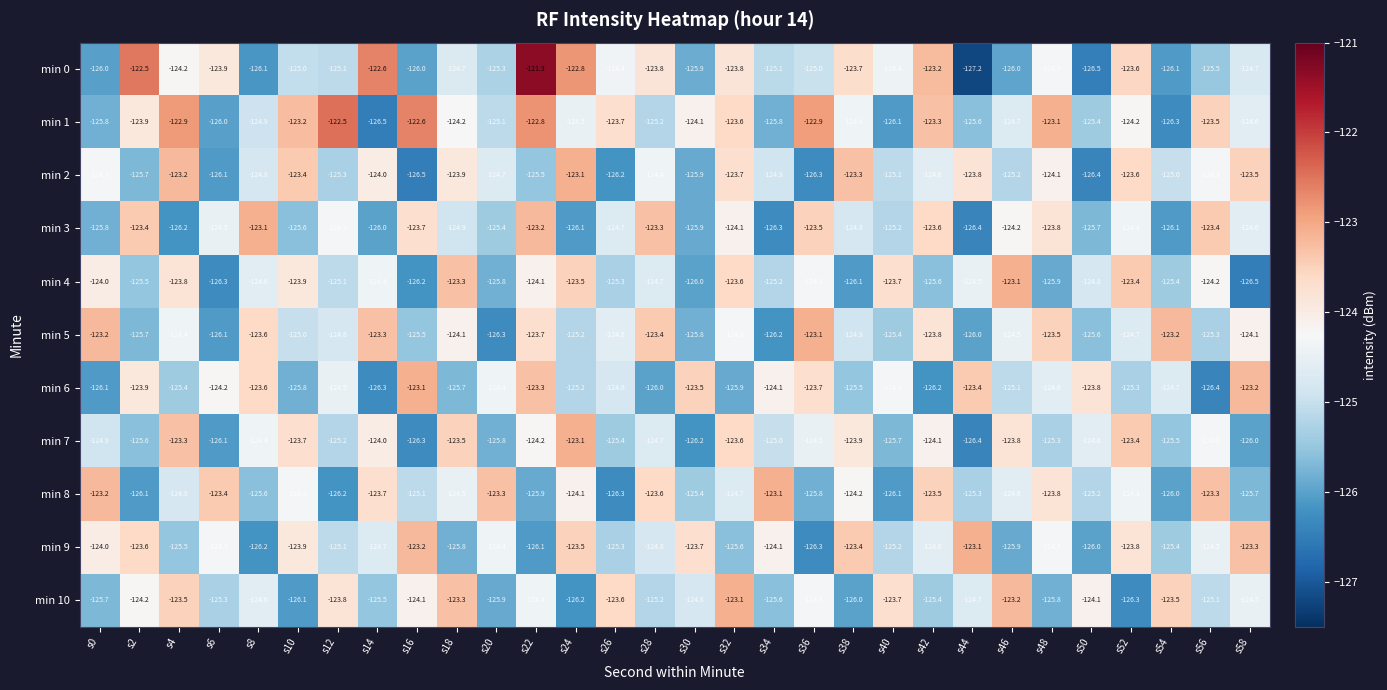

Which label corresponds to the smallest value in the chart?

s44